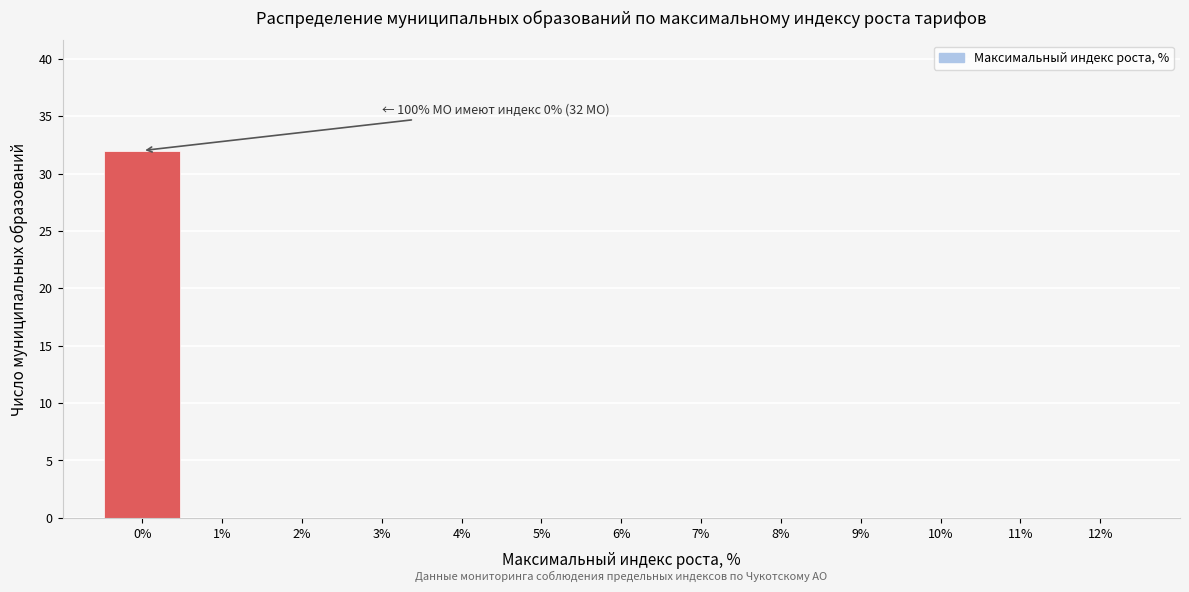

Reading left to right, list all the values displayed in this chart.

0%=32	1%=0	2%=0	3%=0	4%=0	5%=0	6%=0	7%=0	8%=0	9%=0	10%=0	11%=0	12%=0